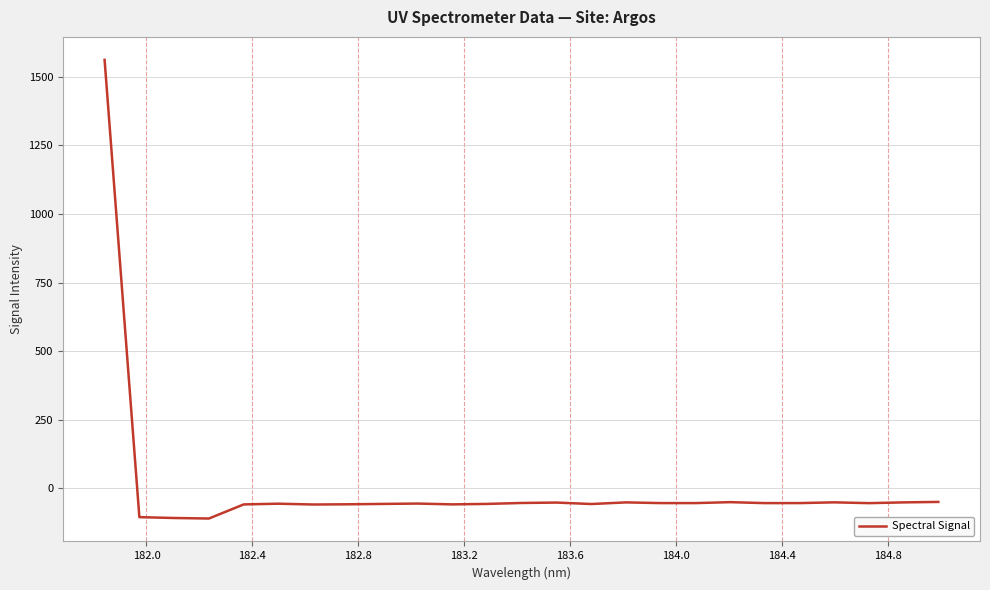

True or false: there are more than 0 points higher than both neighbors.

True